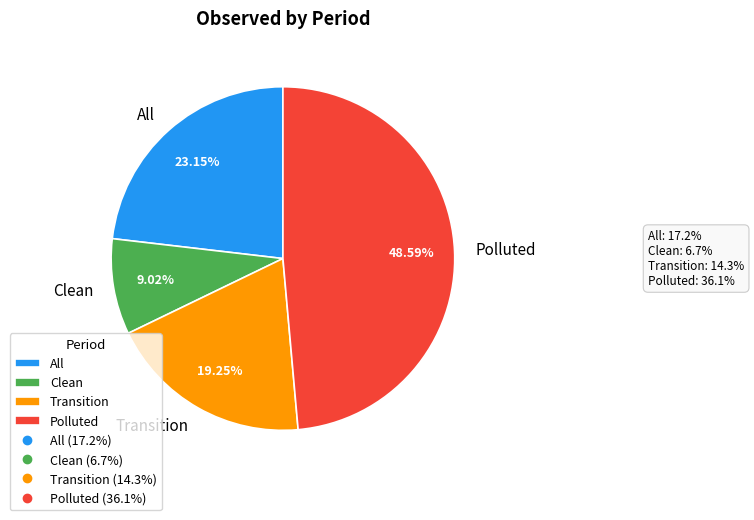

Combined, do Transition and All account for over 50%?

No